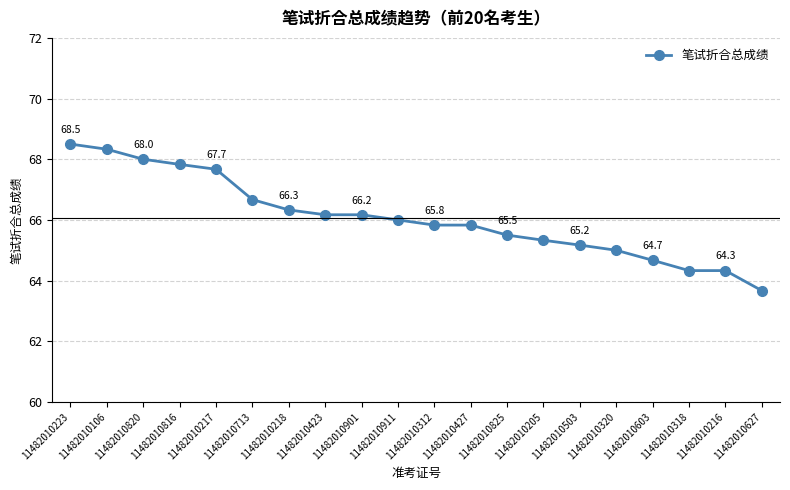

Reading left to right, what are all the values shown in this chart?

11482010223=68.5	11482010106=68.3	11482010820=68.0	11482010816=67.8	11482010217=67.7	11482010713=66.7	11482010218=66.3	11482010423=66.2	11482010901=66.2	11482010911=66.0	11482010312=65.8	11482010427=65.8	11482010825=65.5	11482010205=65.3	11482010503=65.2	11482010320=65.0	11482010603=64.7	11482010318=64.3	11482010216=64.3	11482010627=63.7